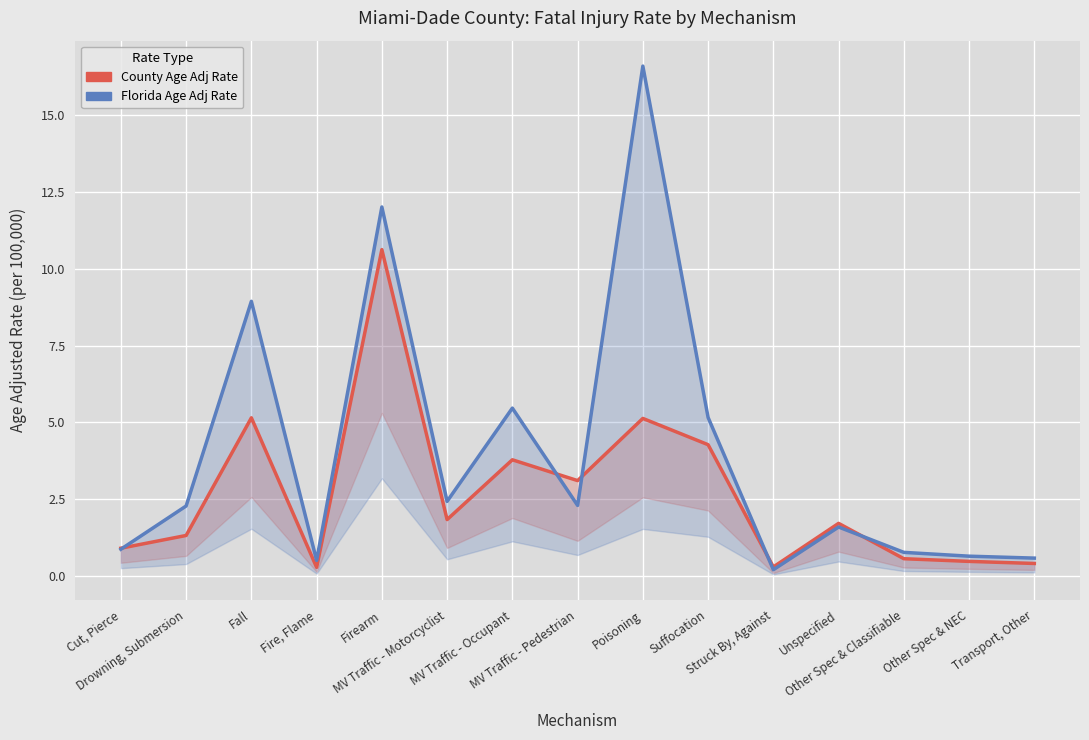

What are all the series names shown in the legend?

County Age Adj Rate, Florida Age Adj Rate